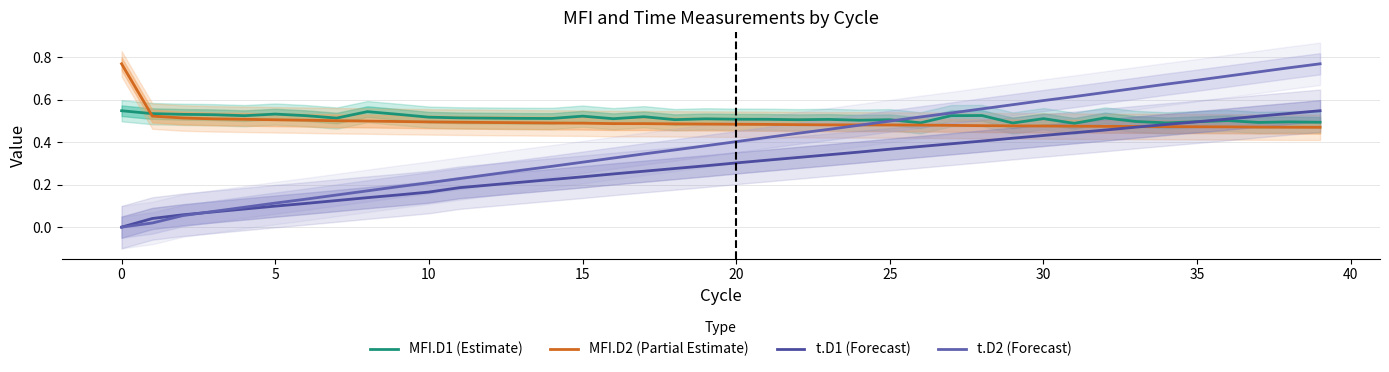

Rank the series at 28 from lowest to highest value.

t.D1 (Forecast), MFI.D2 (Partial Estimate), MFI.D1 (Estimate), t.D2 (Forecast)